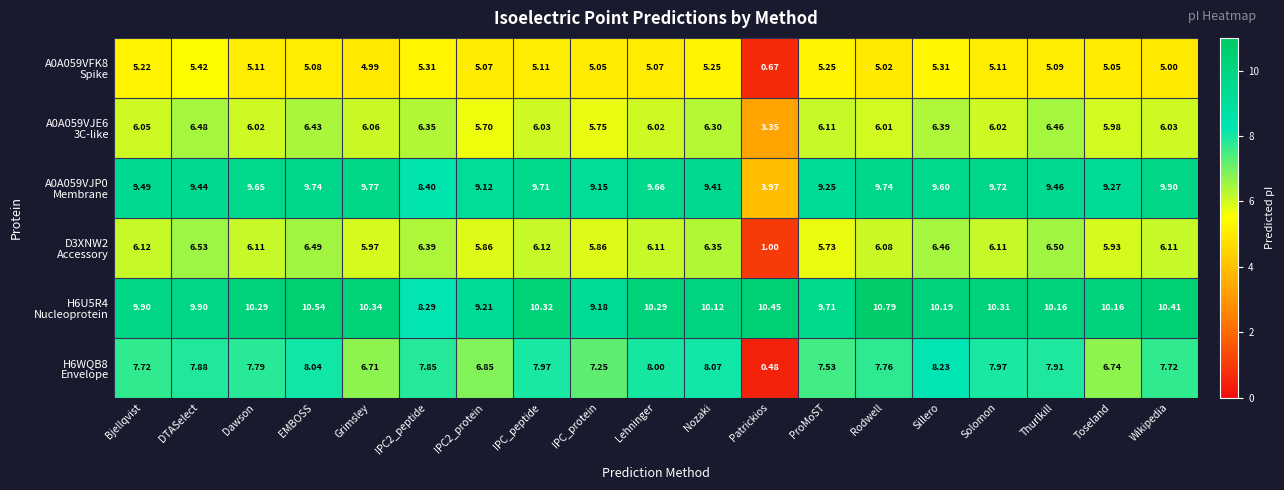

Which label corresponds to the smallest value in the chart?

Patrickios